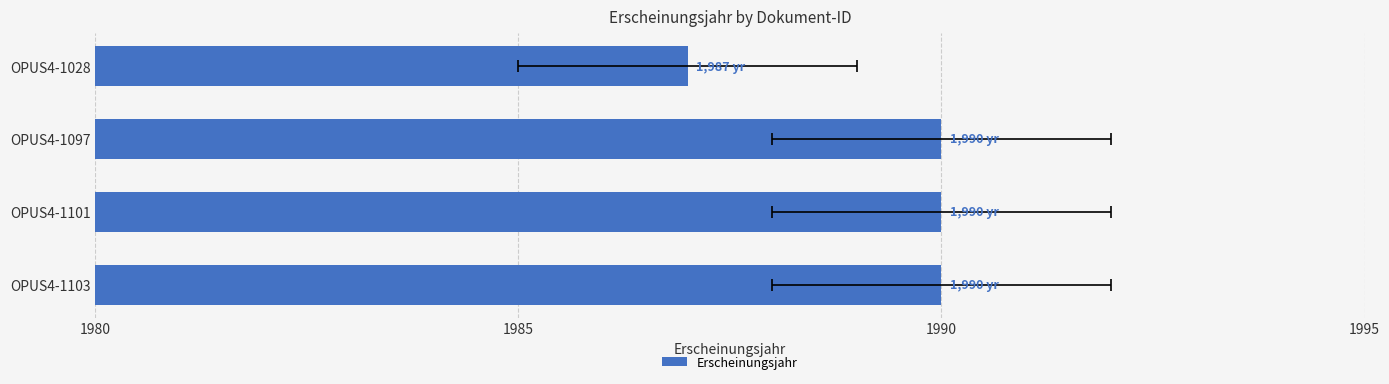

What is the difference between the maximum and minimum values?

3